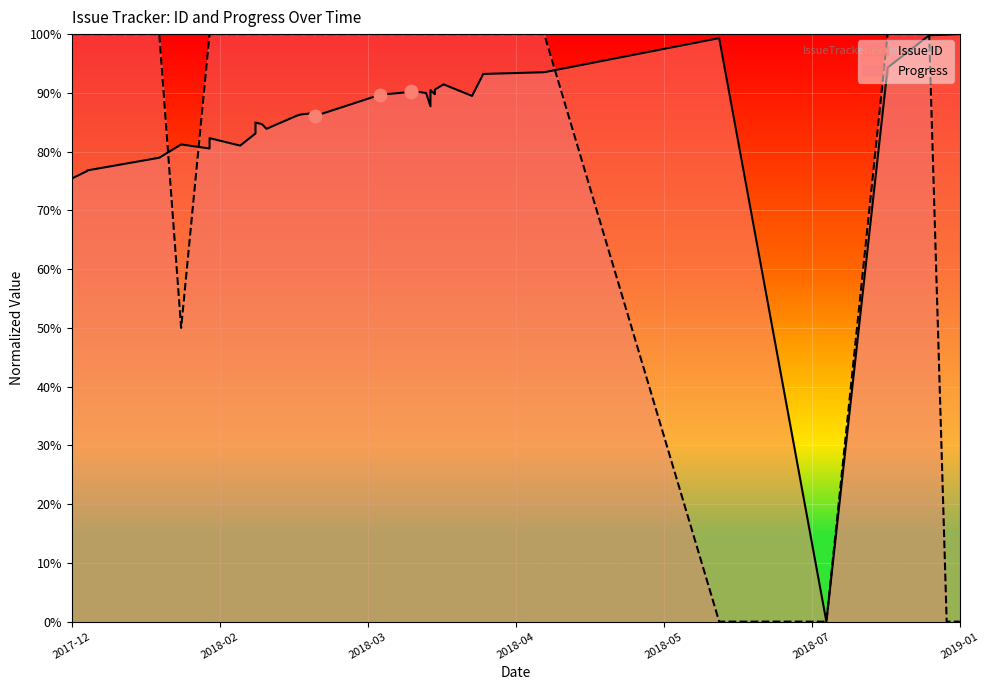

Which series has the widest spread of Y values?

Issue ID